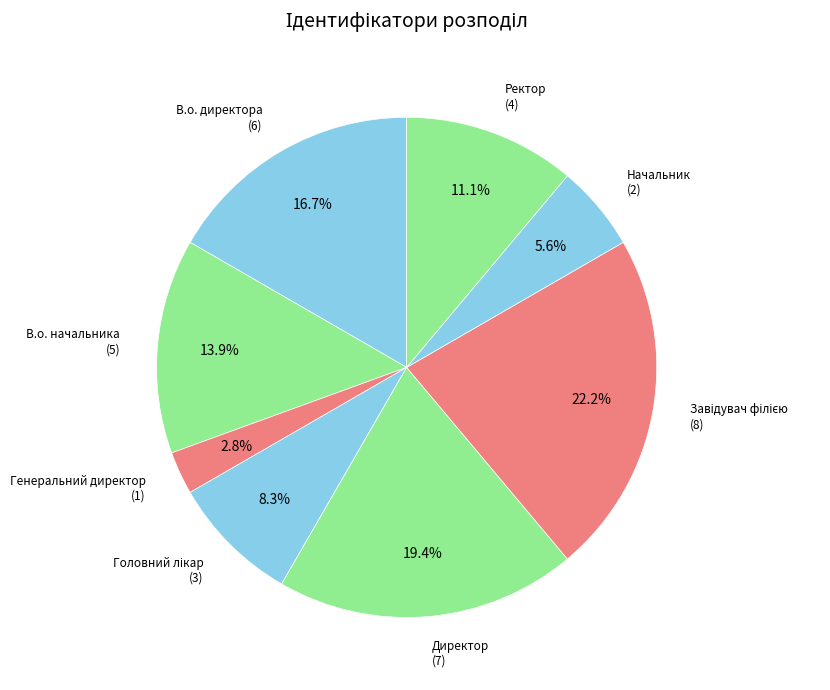

Count the number of slices in the pie.

8